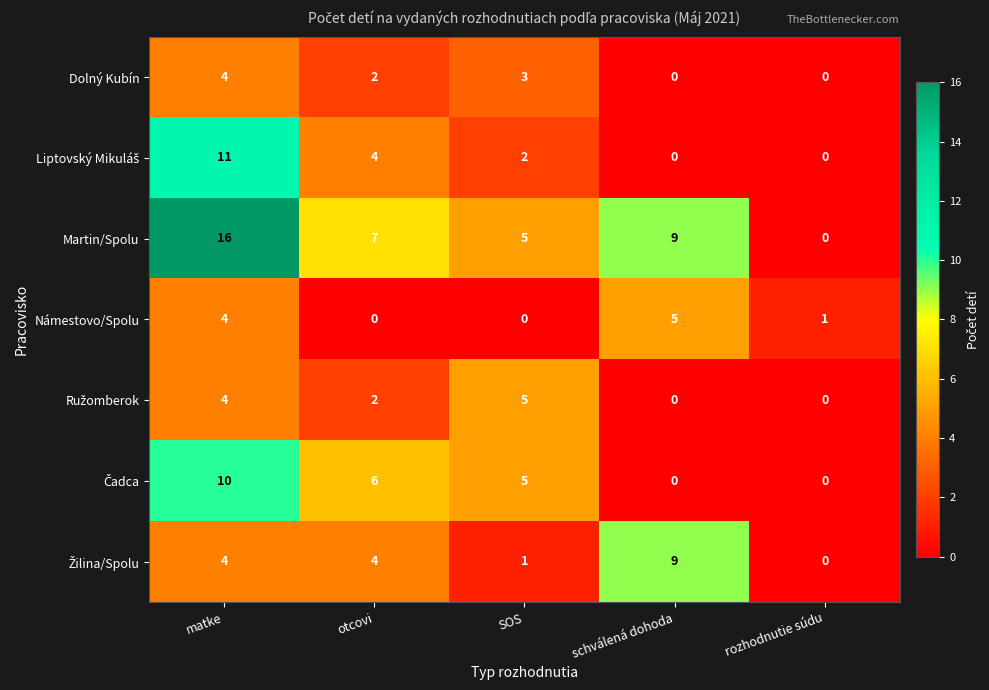

Read the Dolný Kubín value at SOS.

3